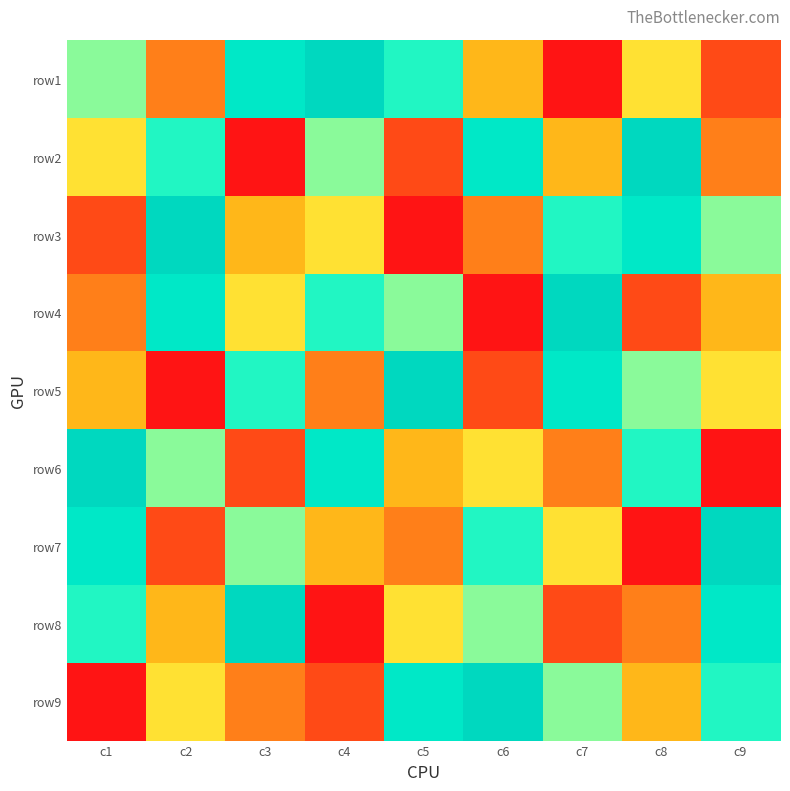

Reading left to right, transcribe all the data shown in this chart.

row1: c1=6	c2=3	c3=8	c4=9	c5=7	c6=4	c7=1	c8=5	c9=2
row2: c1=5	c2=7	c3=1	c4=6	c5=2	c6=8	c7=4	c8=9	c9=3
row3: c1=2	c2=9	c3=4	c4=5	c5=1	c6=3	c7=7	c8=8	c9=6
row4: c1=3	c2=8	c3=5	c4=7	c5=6	c6=1	c7=9	c8=2	c9=4
row5: c1=4	c2=1	c3=7	c4=3	c5=9	c6=2	c7=8	c8=6	c9=5
row6: c1=9	c2=6	c3=2	c4=8	c5=4	c6=5	c7=3	c8=7	c9=1
row7: c1=8	c2=2	c3=6	c4=4	c5=3	c6=7	c7=5	c8=1	c9=9
row8: c1=7	c2=4	c3=9	c4=1	c5=5	c6=6	c7=2	c8=3	c9=8
row9: c1=1	c2=5	c3=3	c4=2	c5=8	c6=9	c7=6	c8=4	c9=7